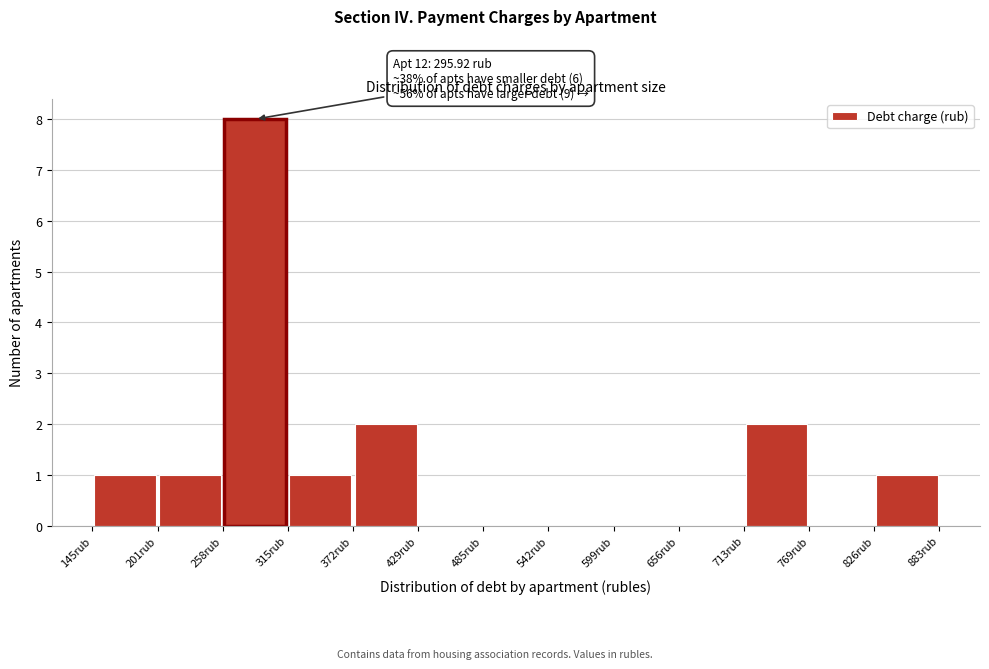

Over which range of the x-axis is the bar tallest?

260 to 320